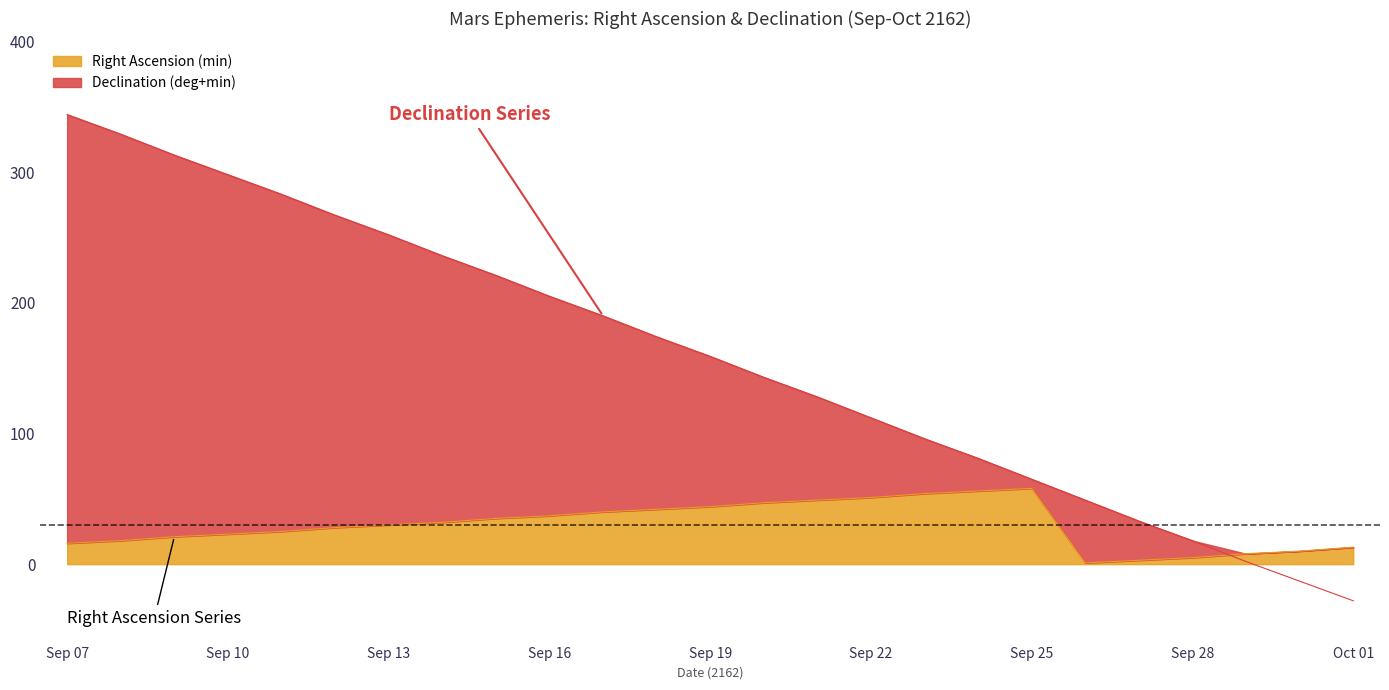

What is the spread (max minus min) of values at Sep 24?

25